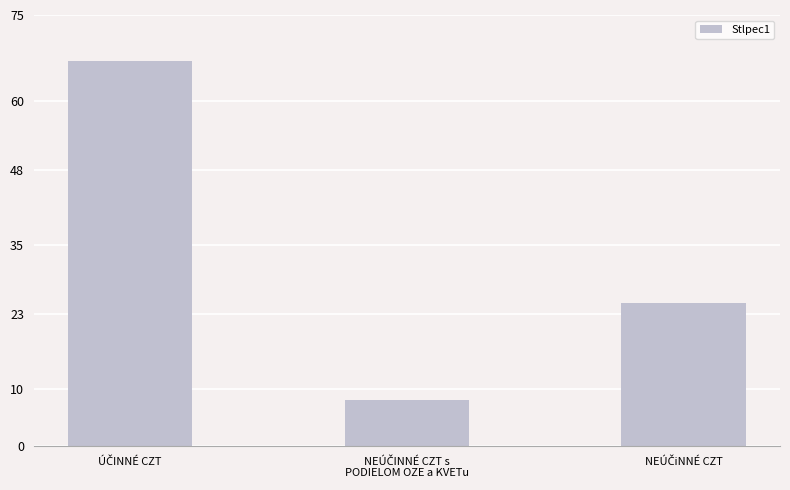

What is the average value?

33